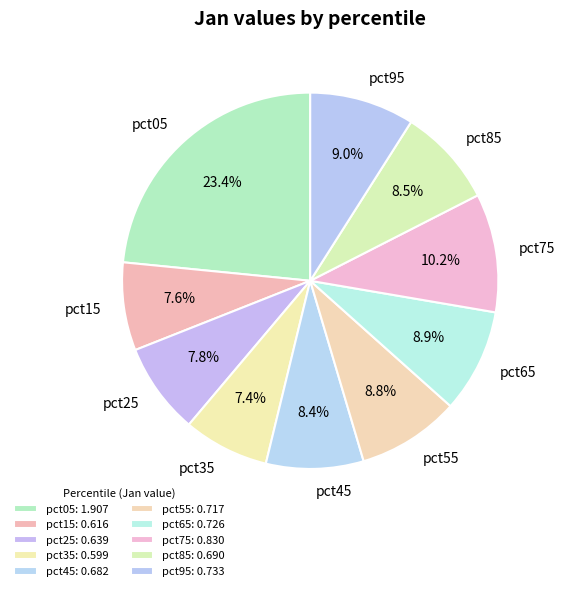

What percentage is the pct45 slice, to the nearest percent?

8%